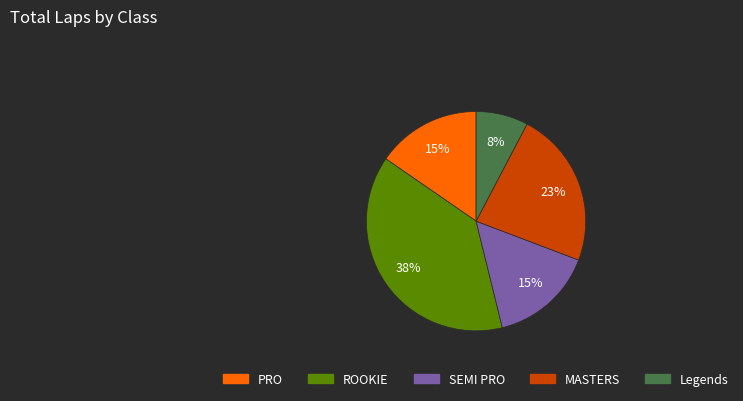

Does any single category account for the majority?

No